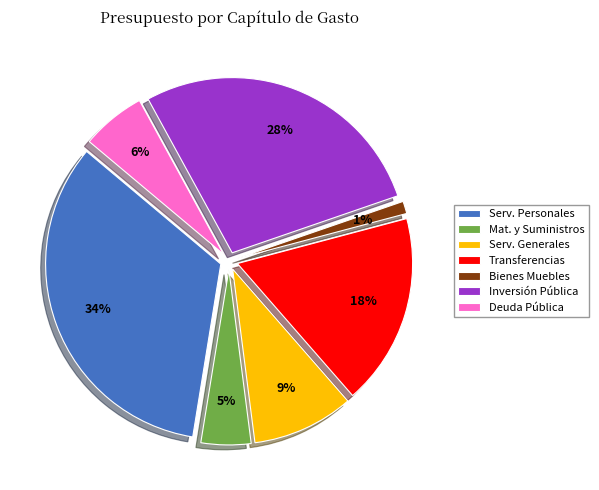

How many slices are in this pie chart?

7